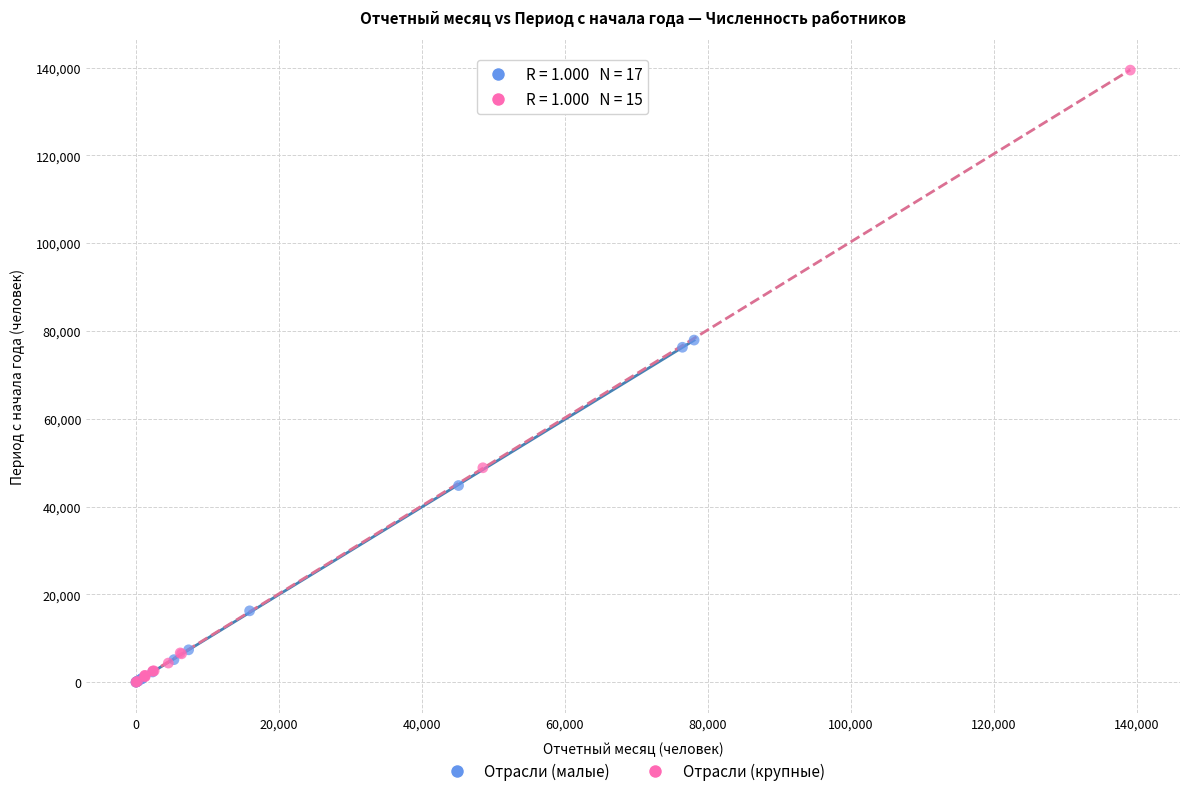

Which series has the widest spread of Y values?

Отрасли (крупные)